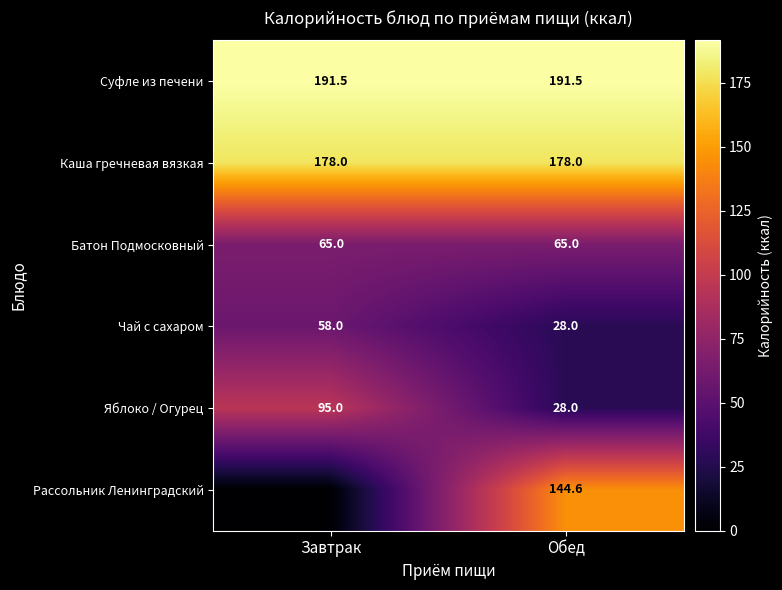

What is the sum of the Чай с сахаром values at Обед and Завтрак?

86.0